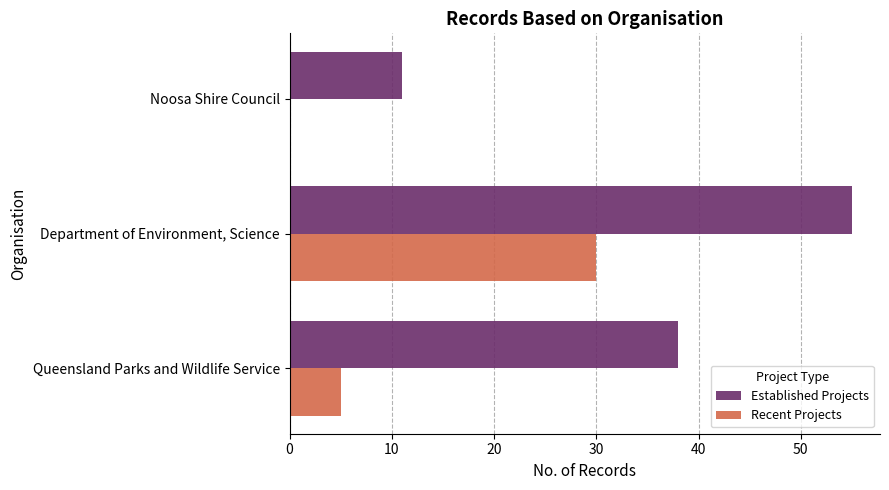

True or false: Recent Projects has a value of -11 at Noosa Shire Council.

False